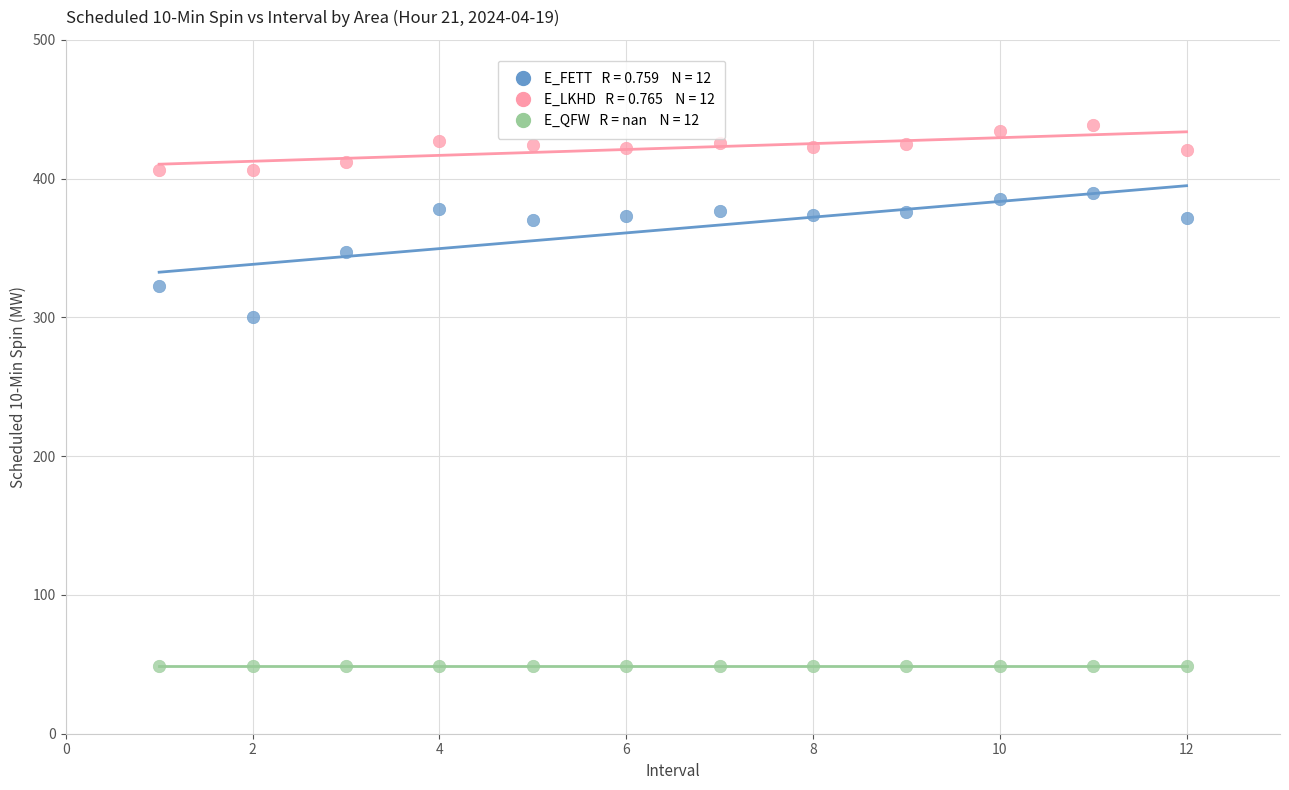

Across all series, what Y value is closest to 244?

300